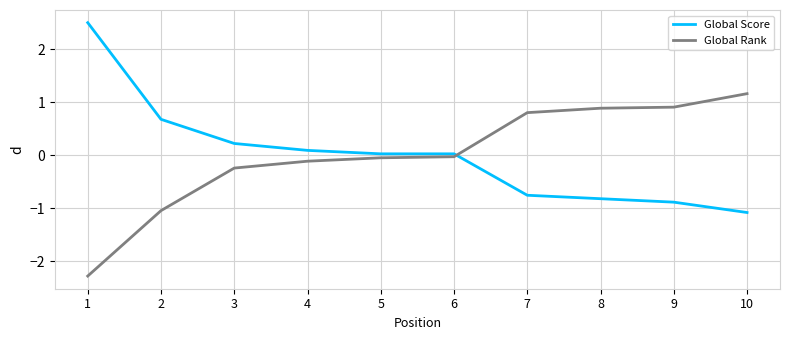

What is the difference between the highest and lowest values at 2?

1.7